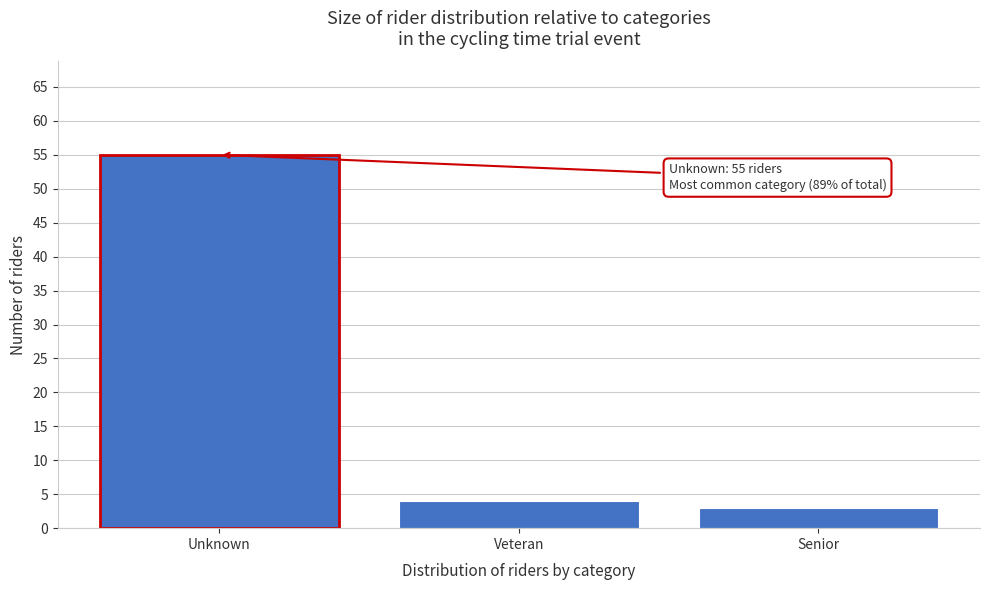

Reading left to right, transcribe all the data shown in this chart.

55	4	3